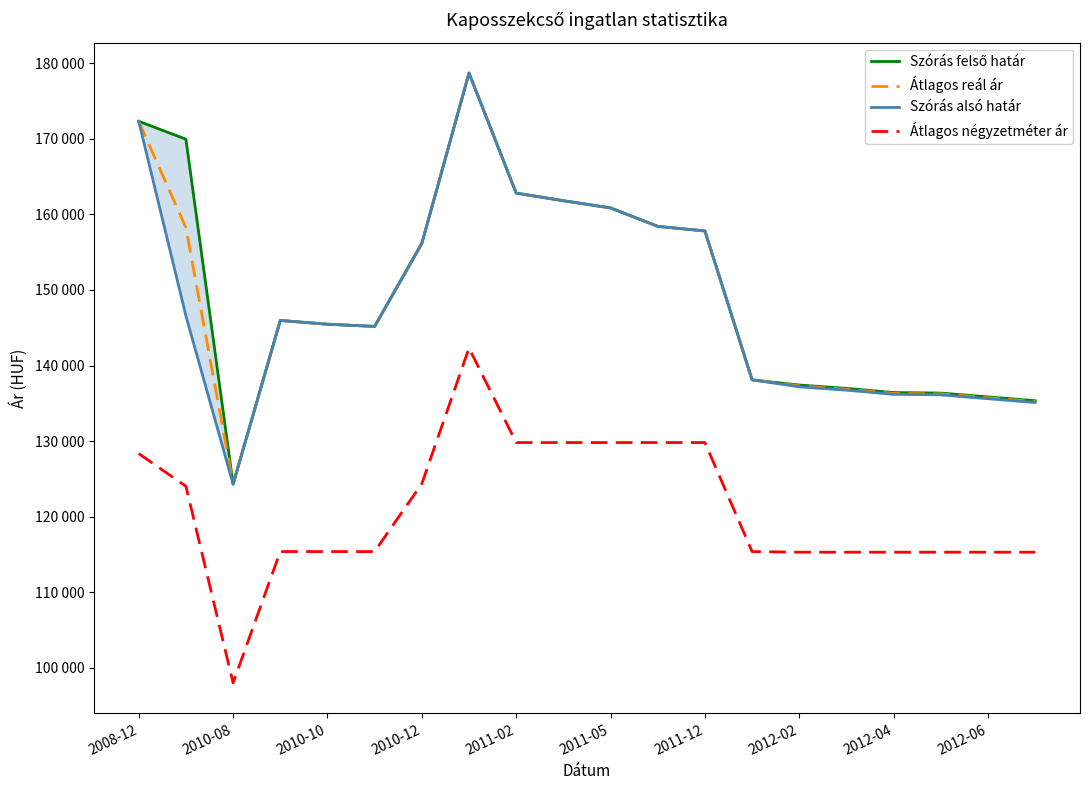

Between 2011-12 and 2012-06, which series saw the biggest shift?

Szórás alsó határ